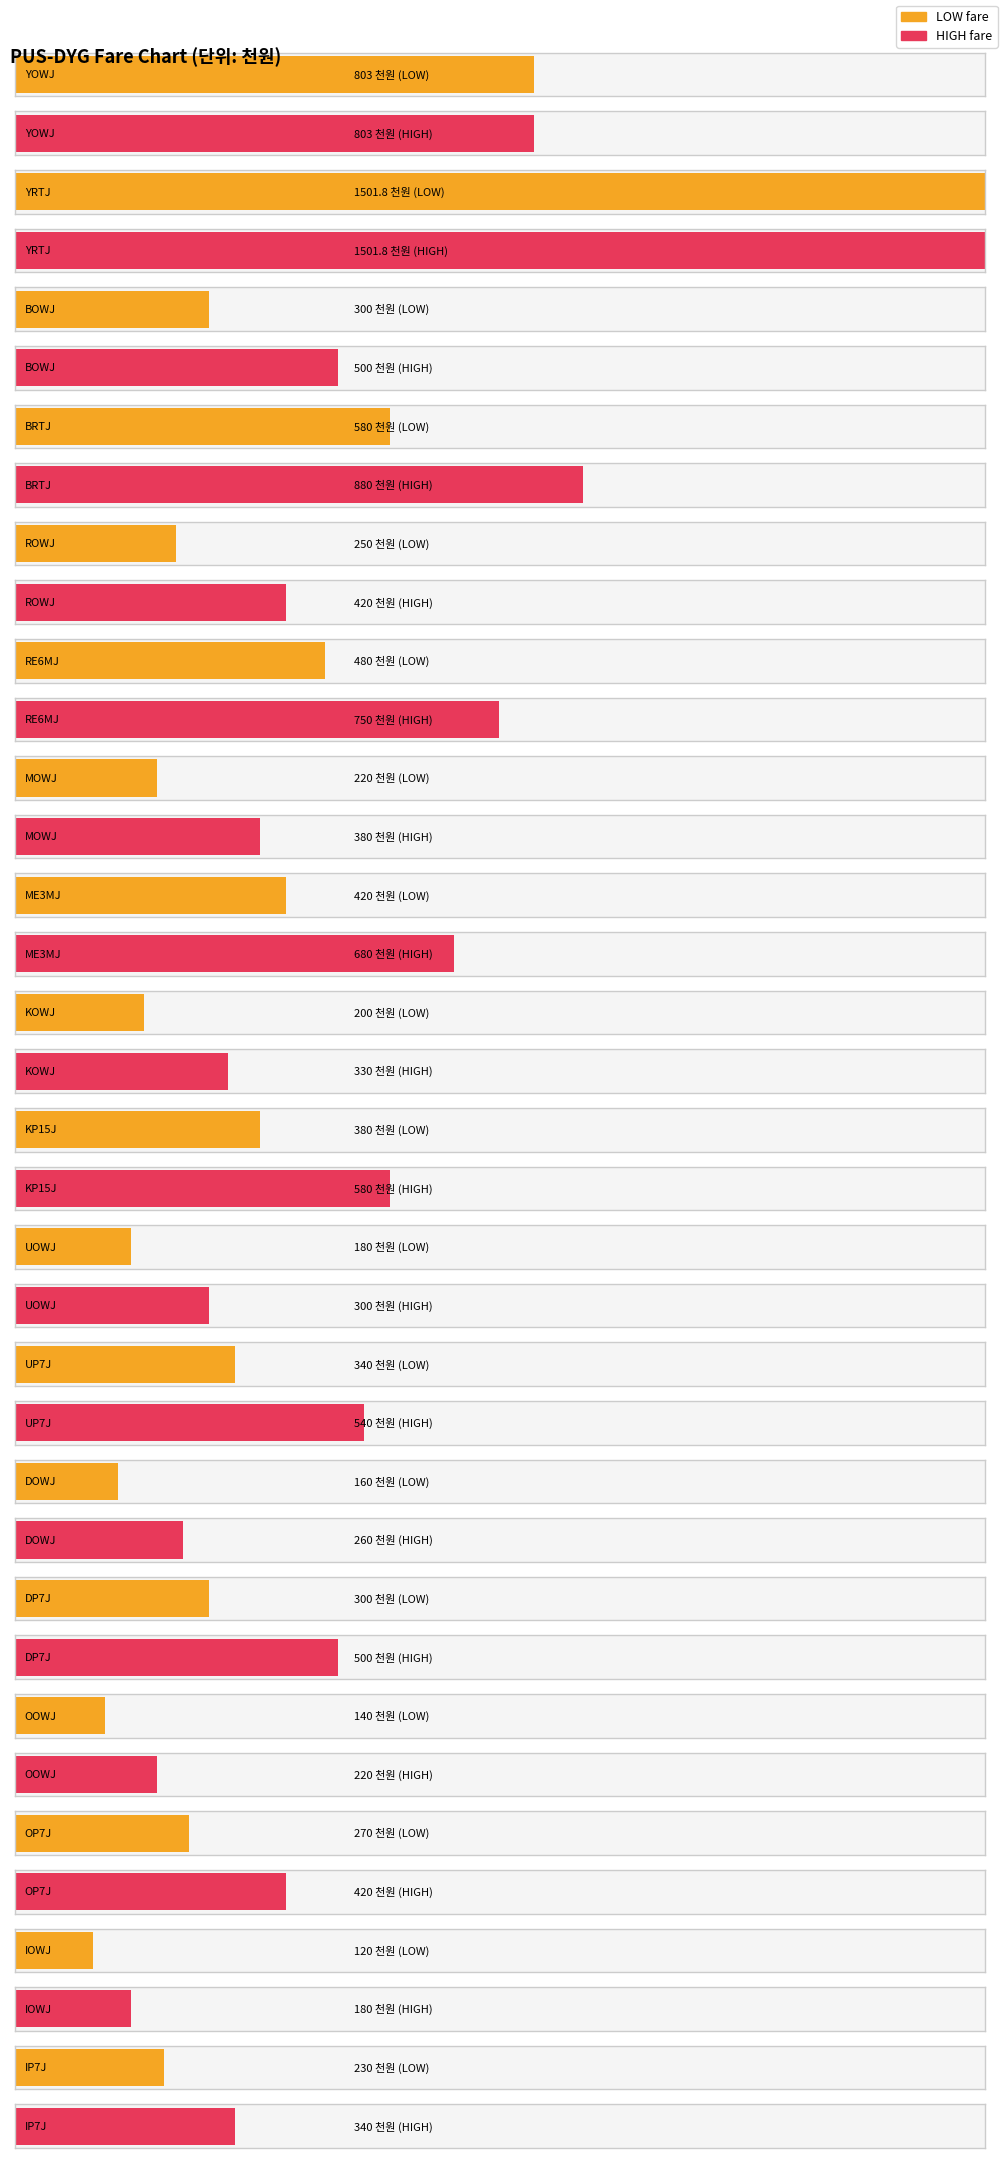

Which category has the lowest value in the LOW series?

IOWJ